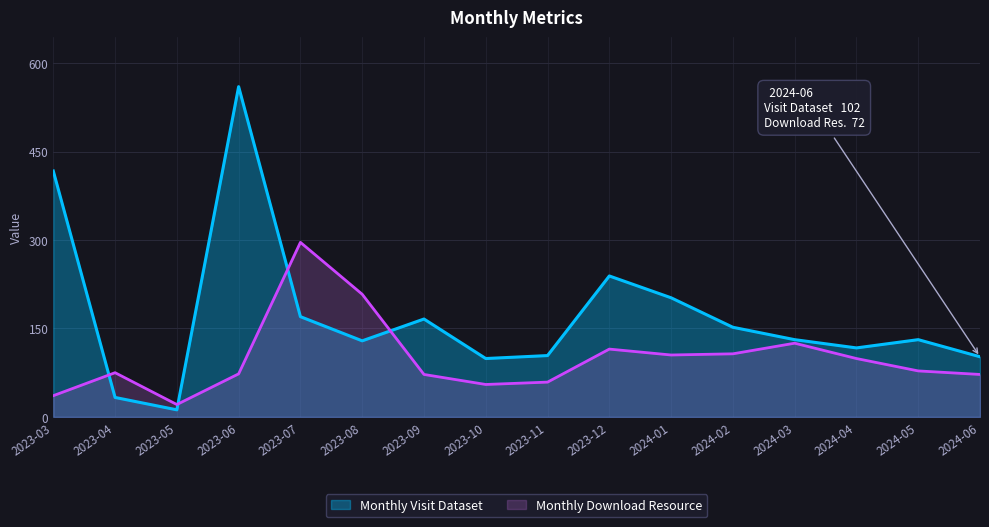

At which category does the chart reach its peak across all series?

2023-06